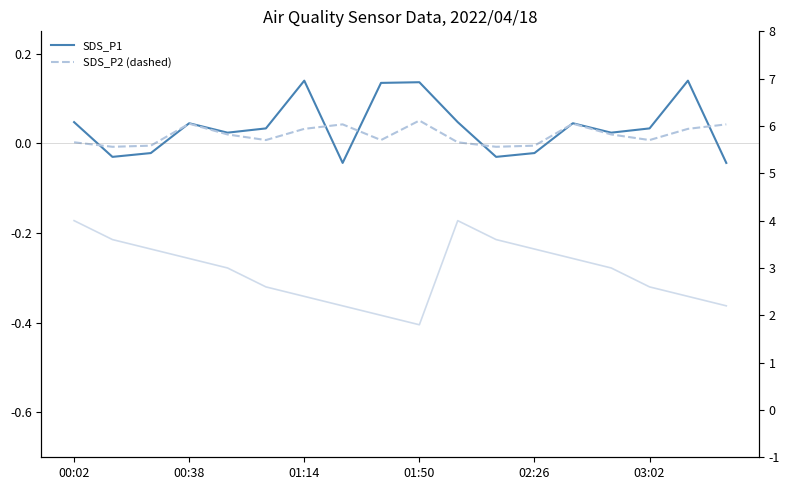

What is the sum of the SDS_P1 values at 03:02 and 01:50?

0.2